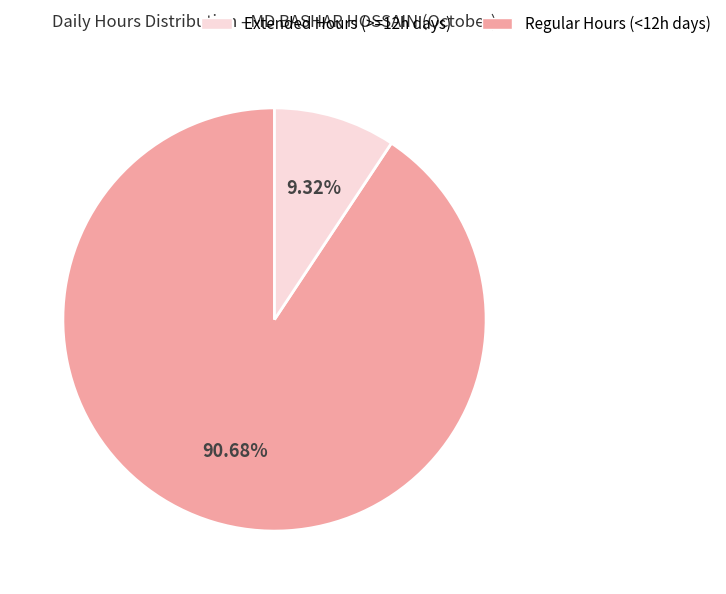

Is there a majority slice in this chart?

Yes